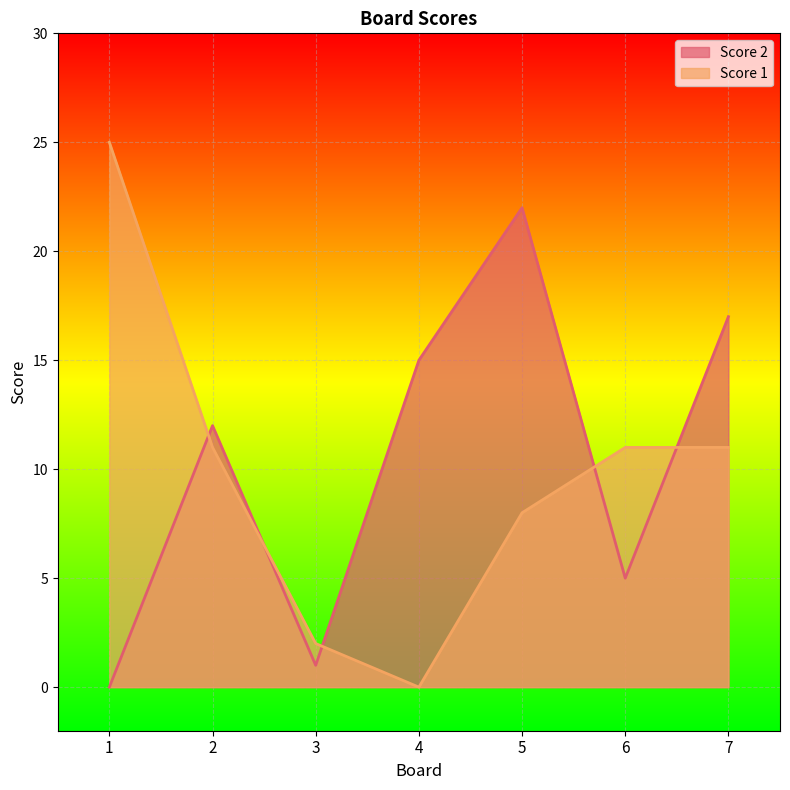

At how many categories does at least one series exceed 21?

2